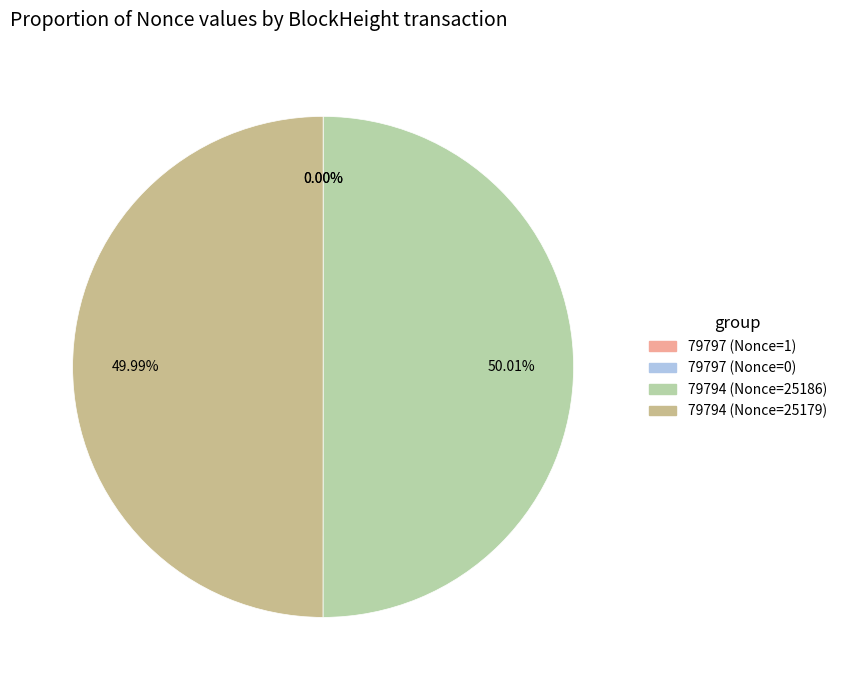

Rank the categories by value from lowest to highest.

BlockHeight 79797 (Nonce 0), BlockHeight 79797 (Nonce 1), BlockHeight 79794 (Nonce 25179), BlockHeight 79794 (Nonce 25186)